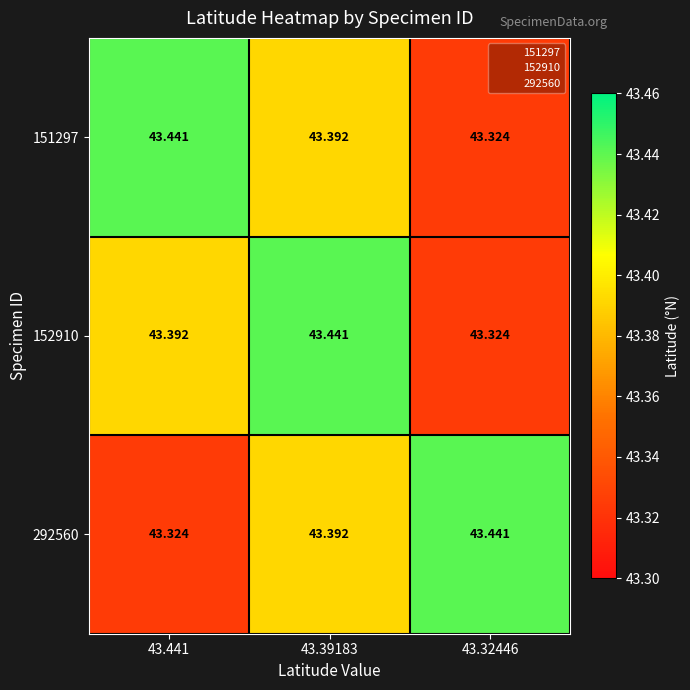

Is the value of 152910 at 43.39183 greater than the value of 292560 at 43.39183?

Yes